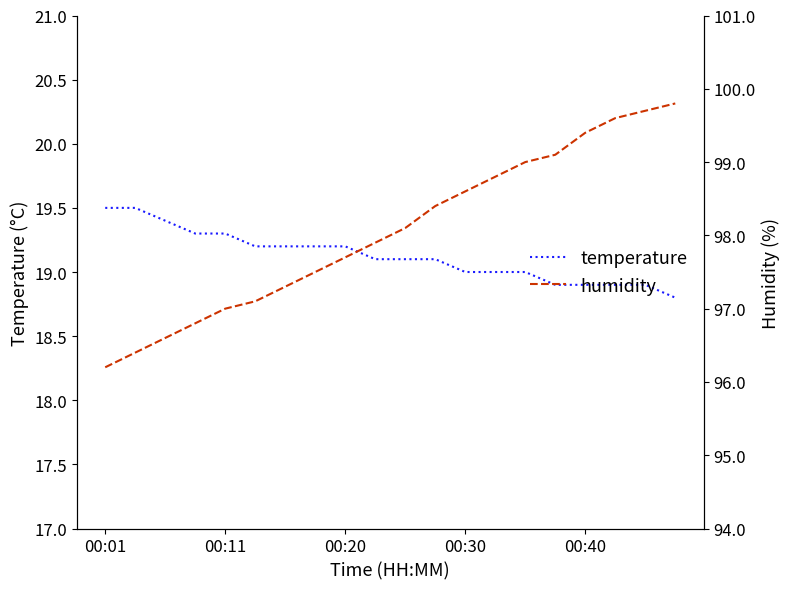

Is this an area chart (filled region under the line)?

No